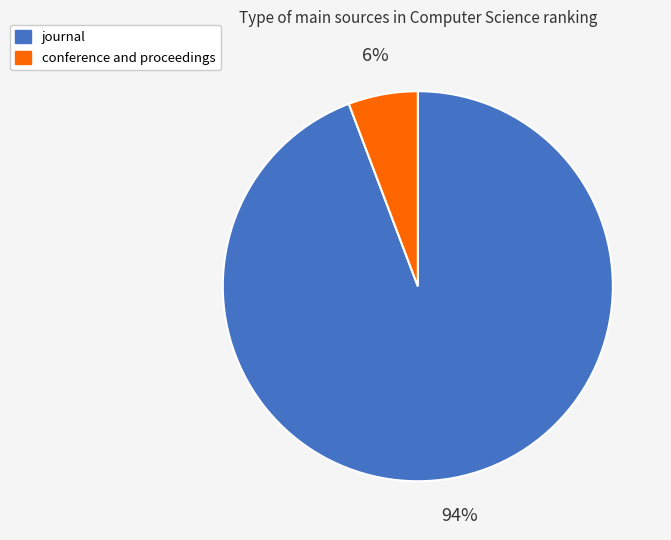

Which category has the biggest portion of the pie?

journal